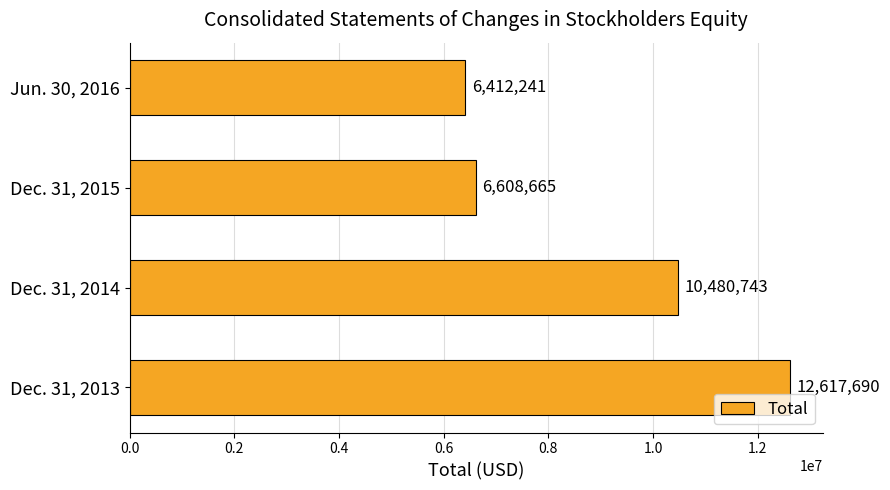

How many categories are shown in the chart?

4